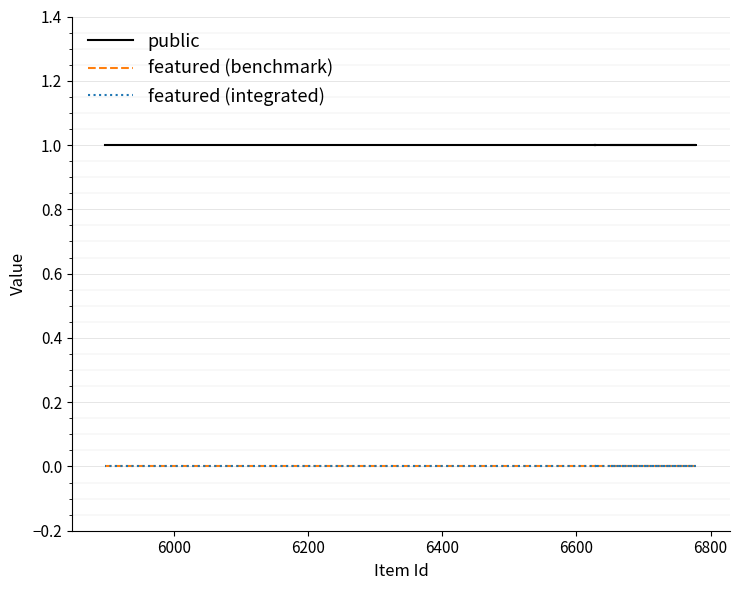

True or false: featured (integrated) and featured (benchmark) intersect in this chart.

False